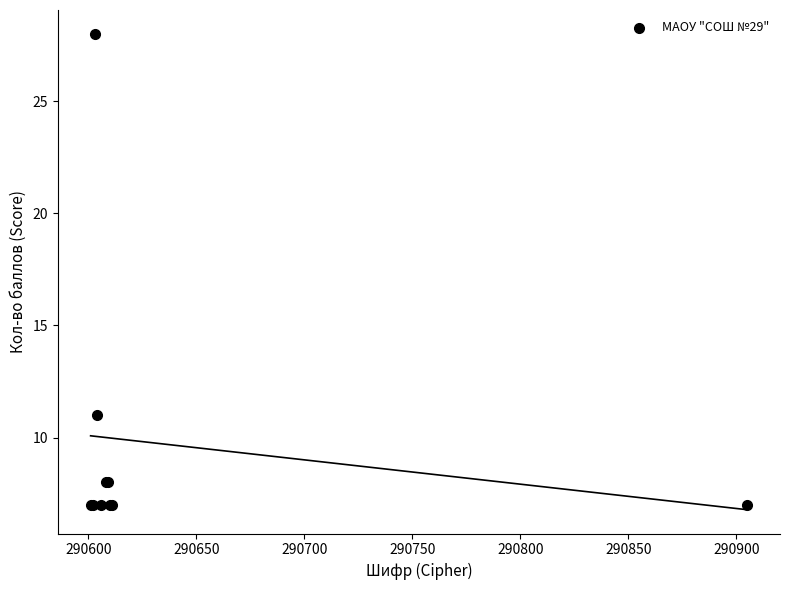

What Y value in the scatter plot is closest to 17?

11